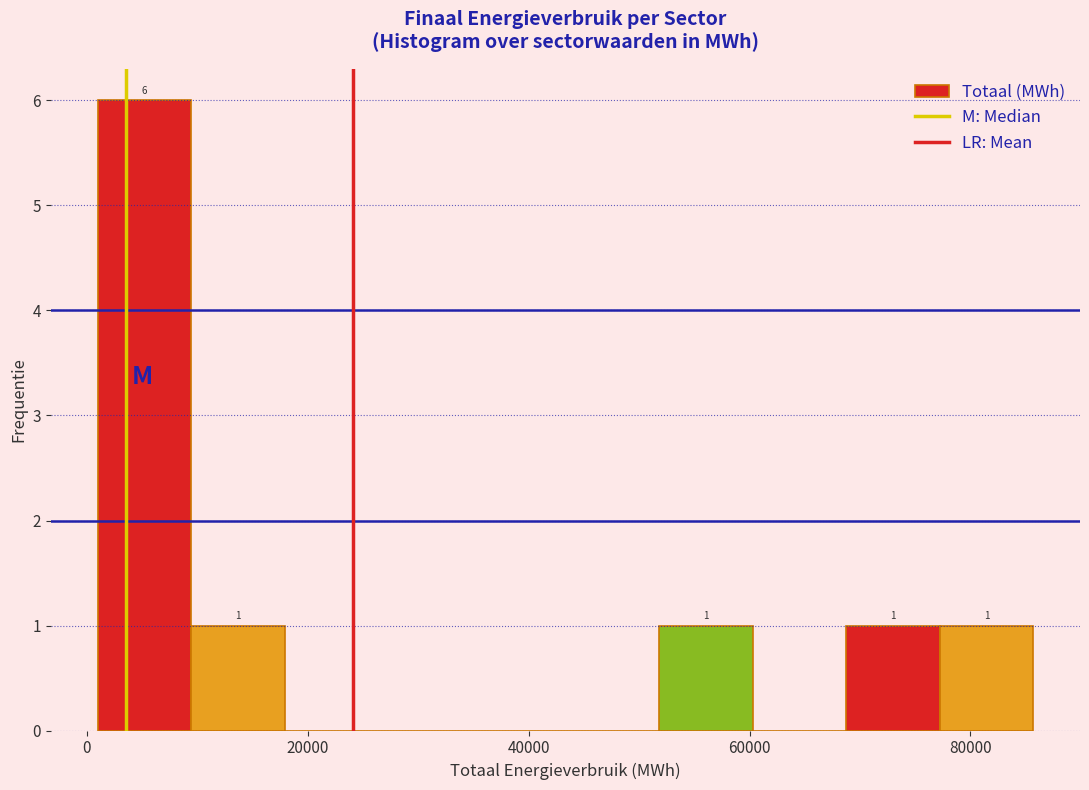

Which range on the x-axis has the tallest bar?

0 to 10000